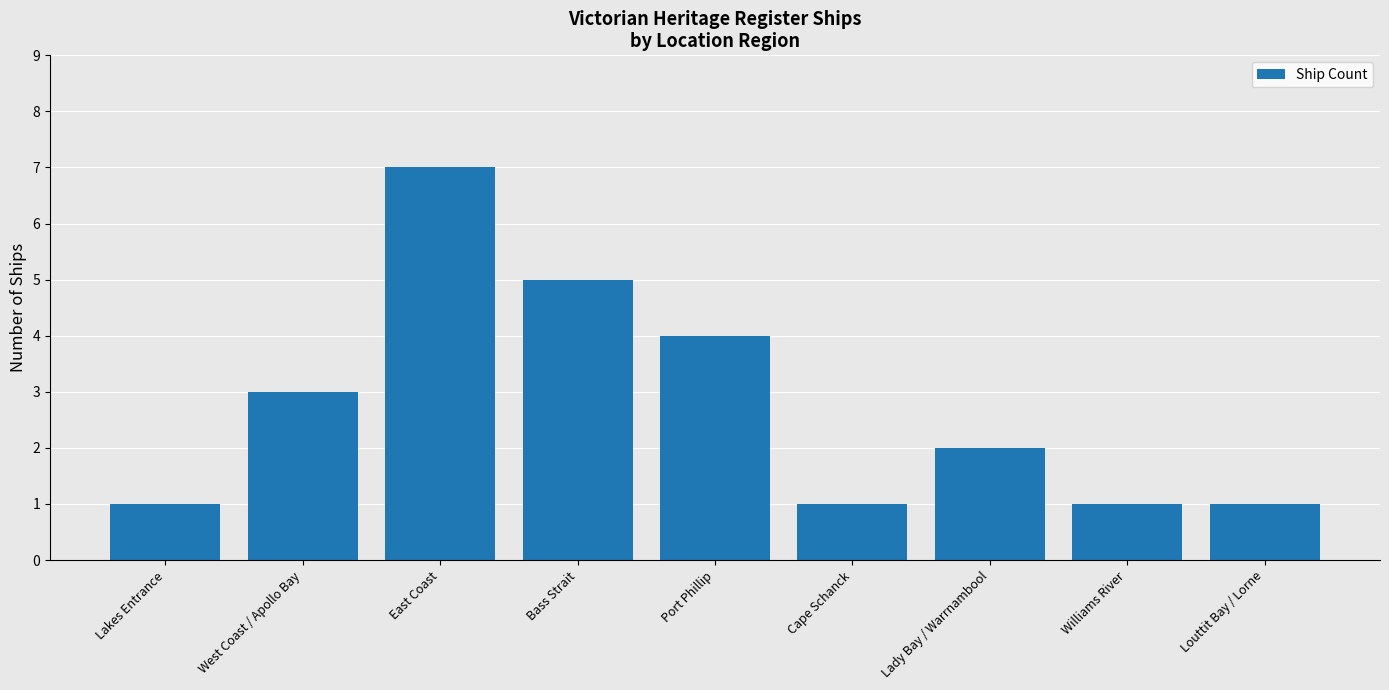

Where is the data nearest to the value 4?

Port Phillip